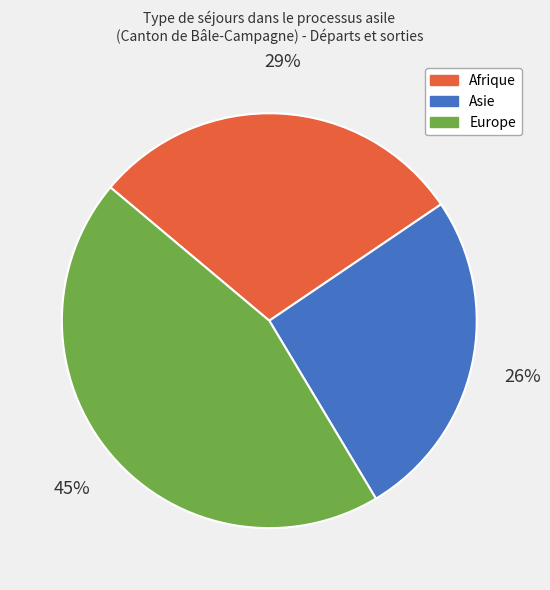

True or false: Asie accounts for 26% of the total.

True